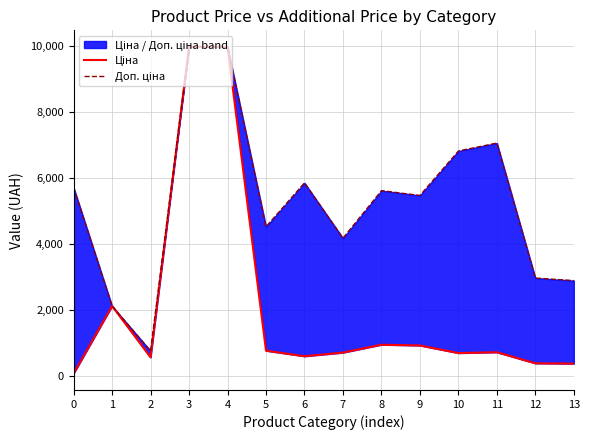

What are all the series names shown in the legend?

Ціна, Доп. ціна